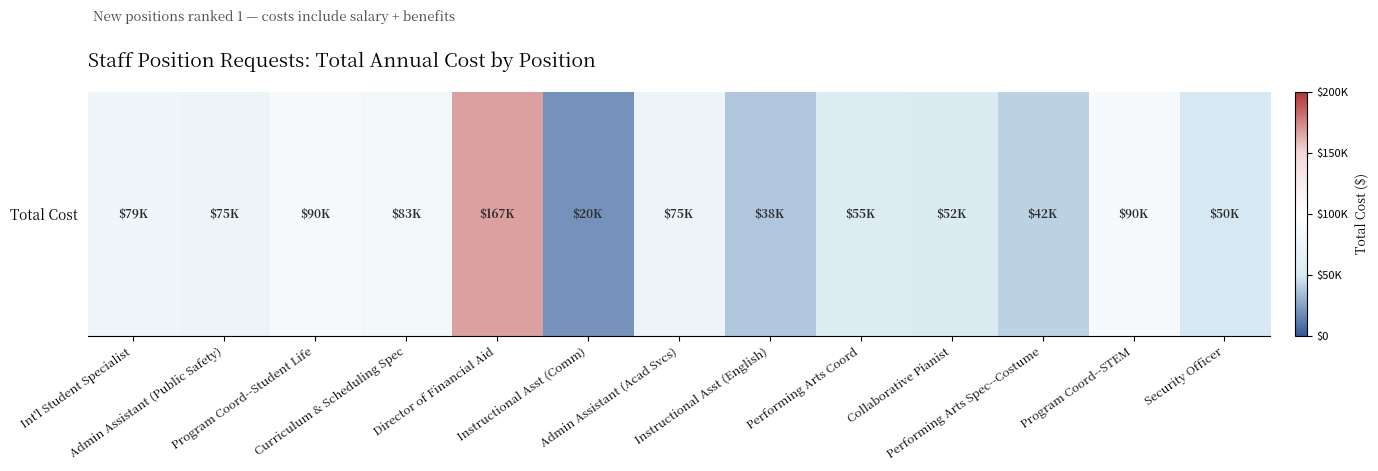

Rank the categories by value from highest to lowest.

Director of Financial Aid, Program Coord--Student Life, Program Coord--STEM, Curriculum & Scheduling Spec, Int'l Student Specialist, Admin Assistant (Public Safety), Admin Assistant (Acad Svcs), Performing Arts Coord, Collaborative Pianist, Security Officer, Performing Arts Spec--Costume, Instructional Asst (English), Instructional Asst (Comm)